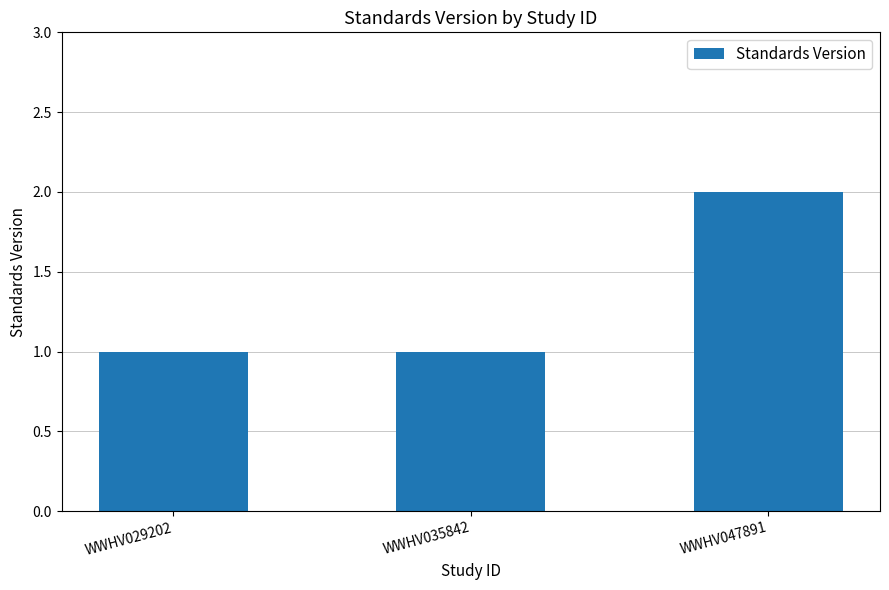

Does the chart contain stacked bars?

No